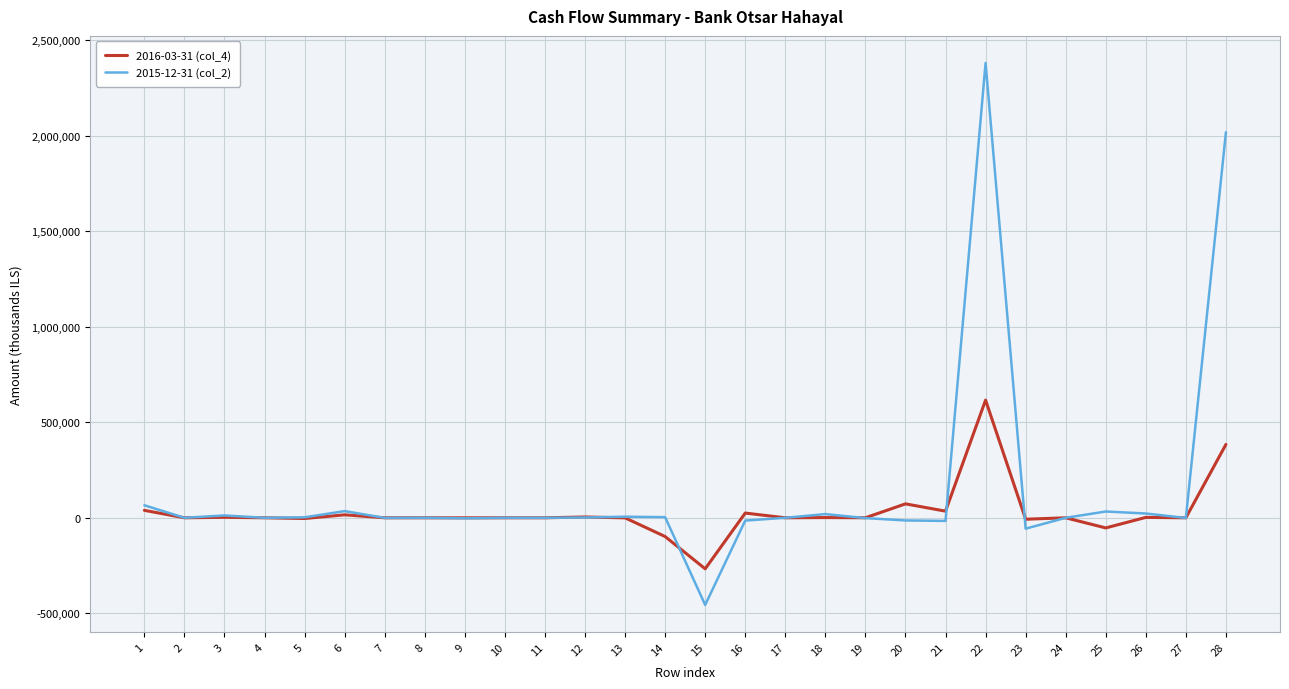

What is the difference between the second highest and second lowest values in the 2016-03-31 (col_4) series?

482100